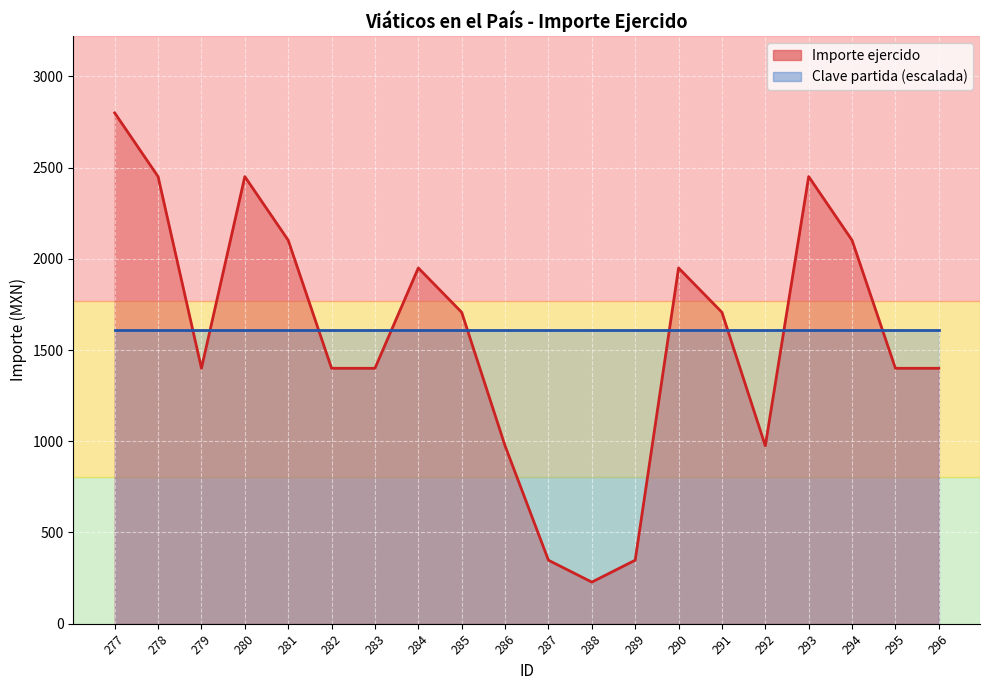

What is the average value?

1577